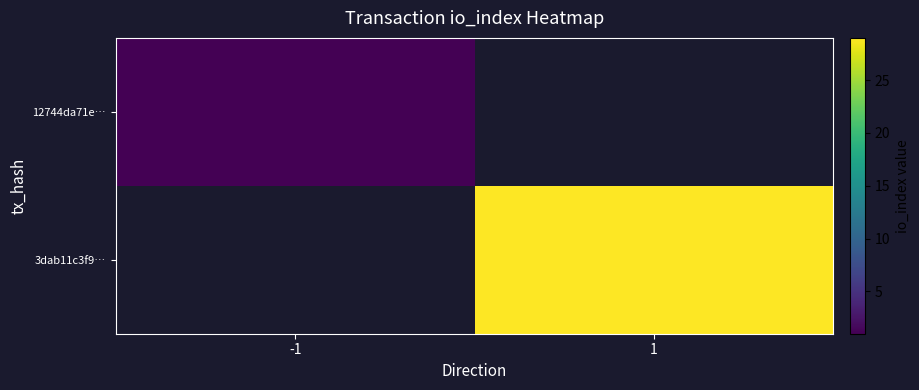

What is the highest value of the 12744da71e… series?

1.0